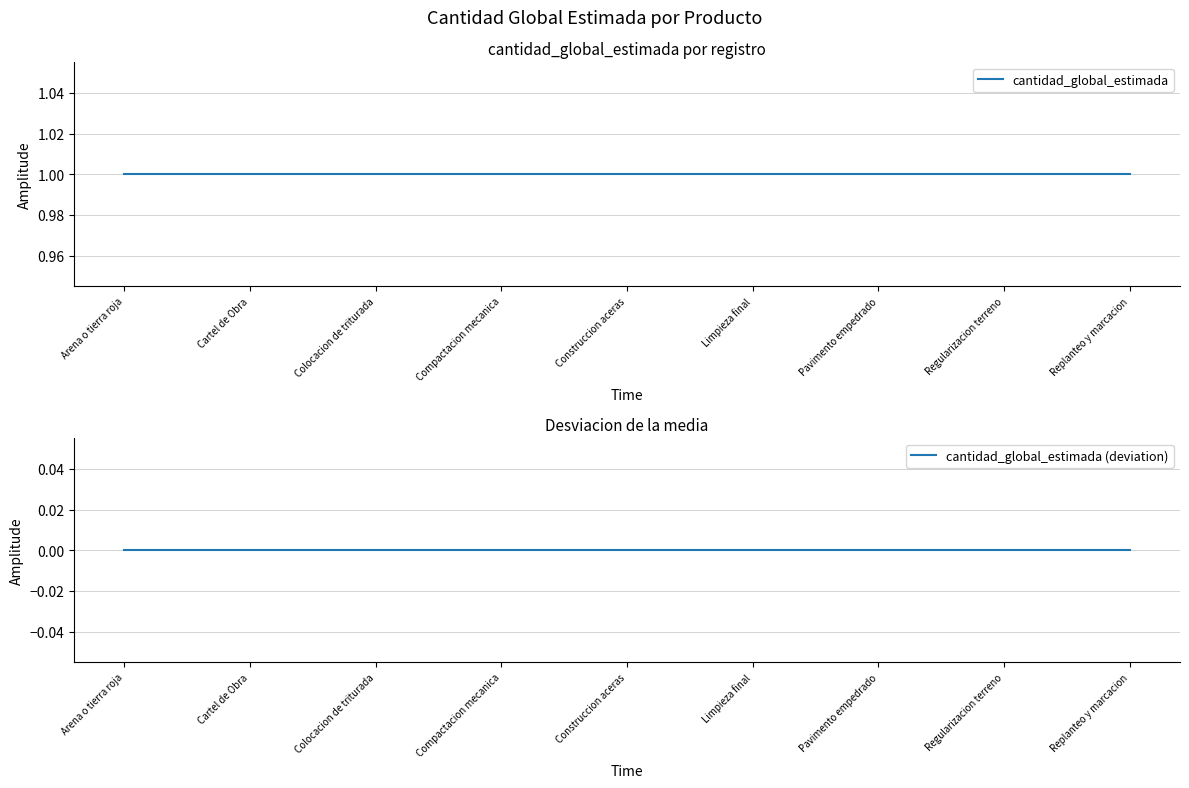

Is this an area chart (filled region under the line)?

No